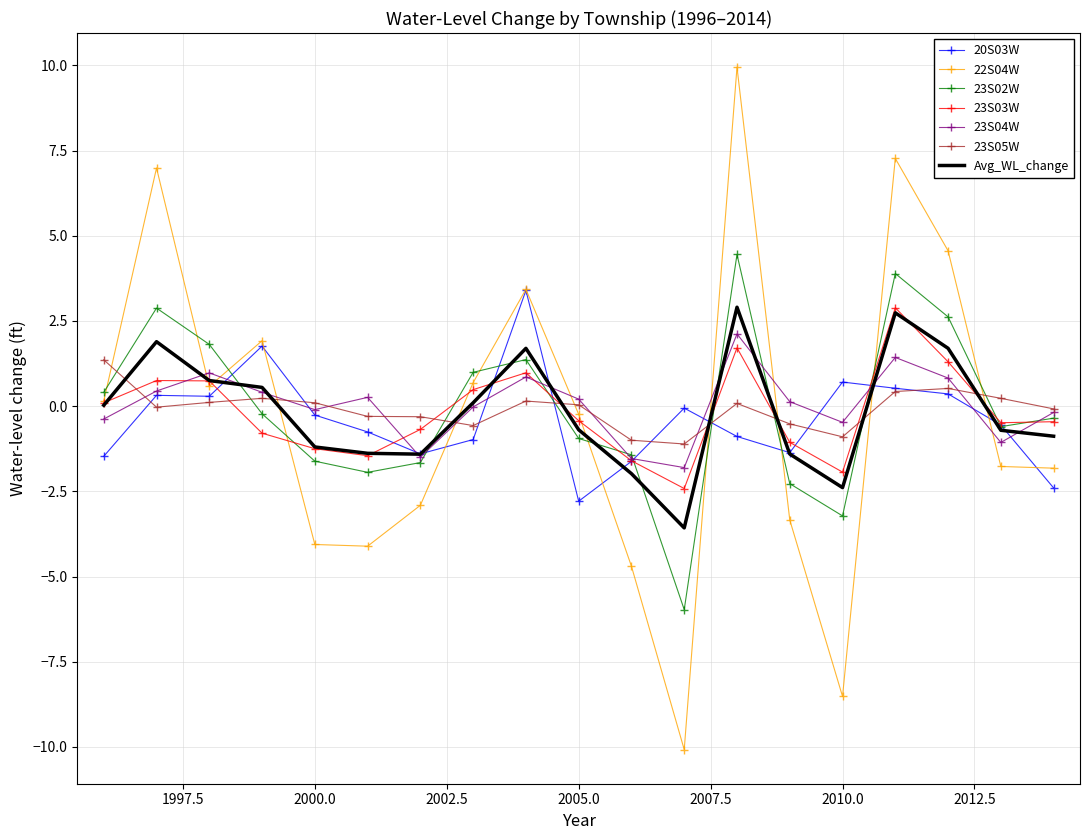

Which series has the largest range (max minus min)?

22S04W